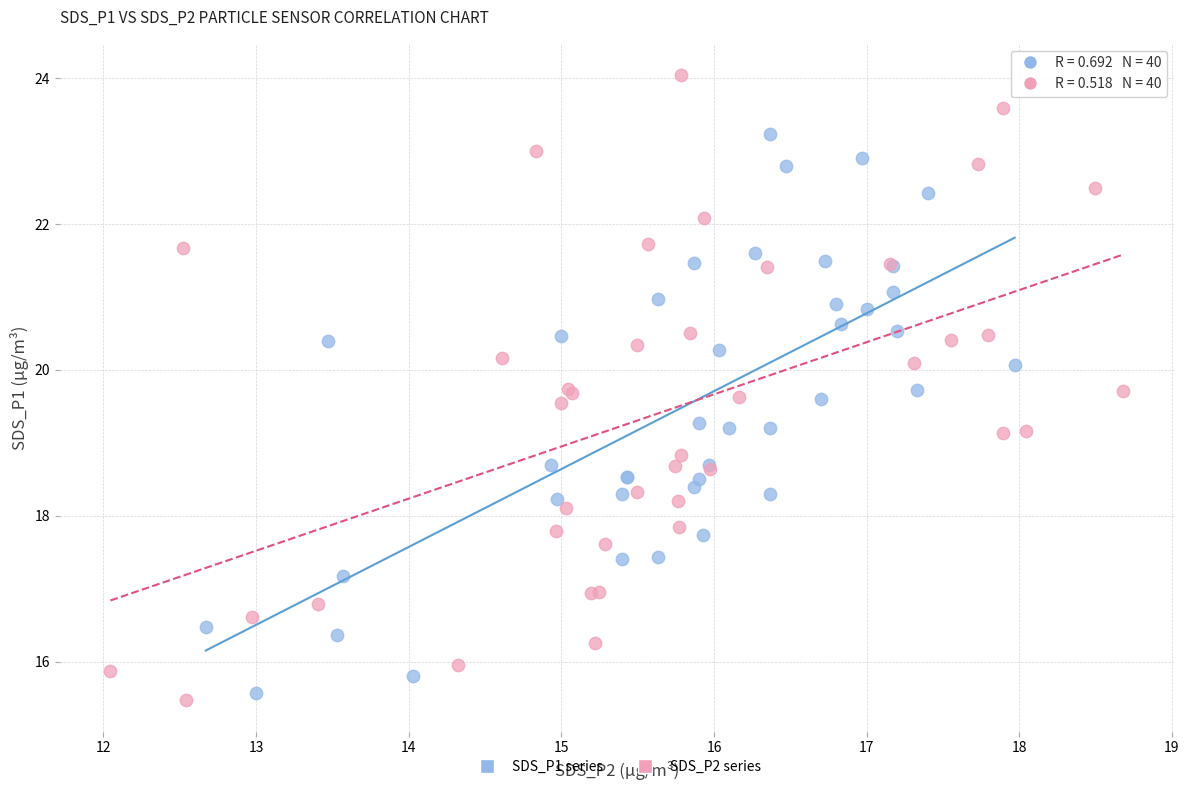

Which series has the widest spread of Y values?

SDS_P2 series